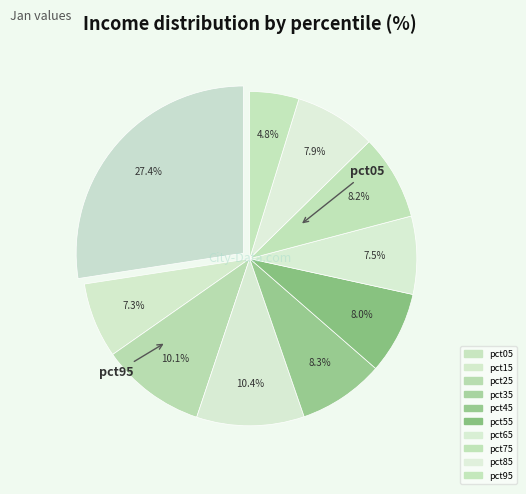

To the nearest percent, what portion does pct95 represent?

5%